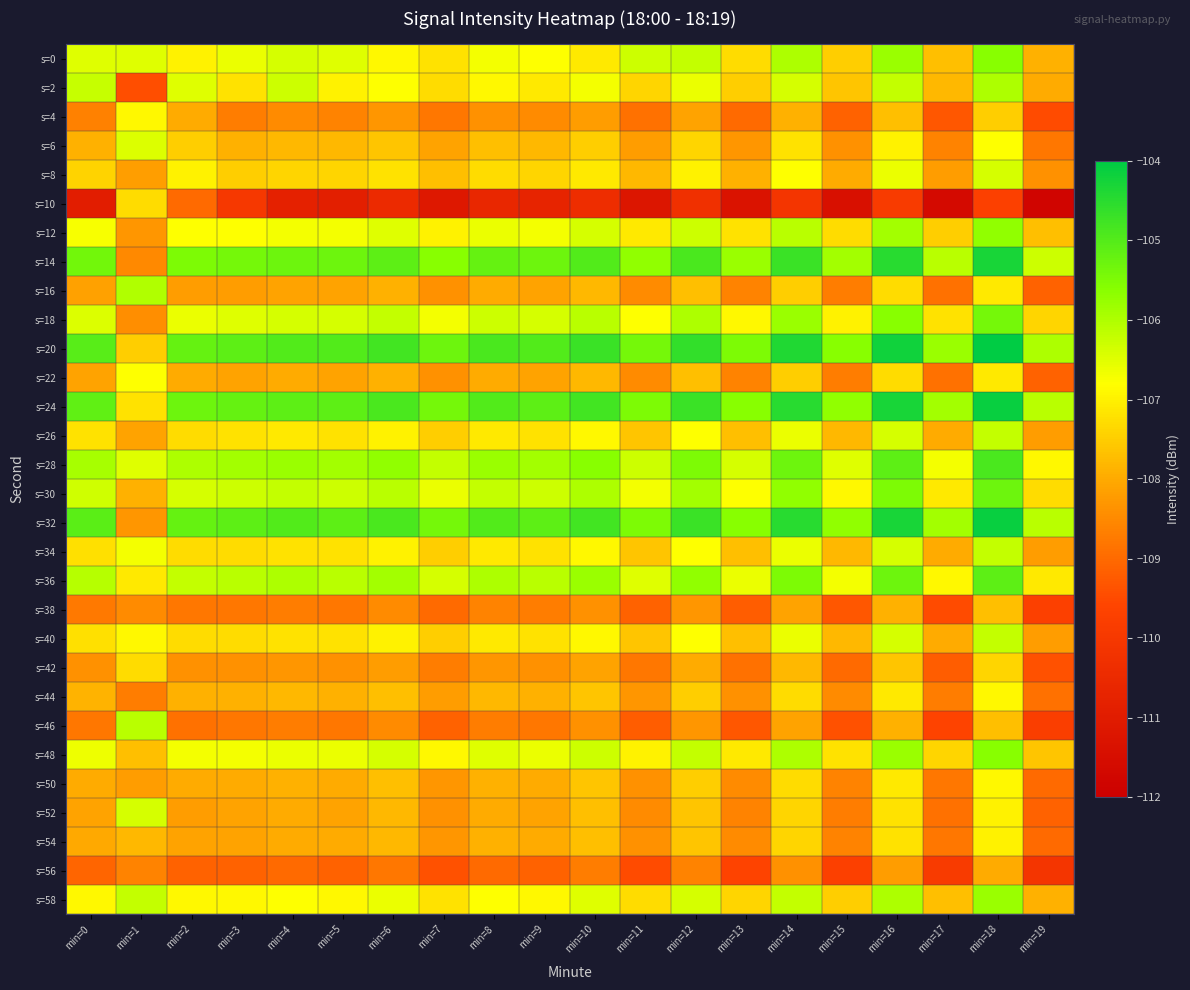

Which series has the widest spread of values?

s=10